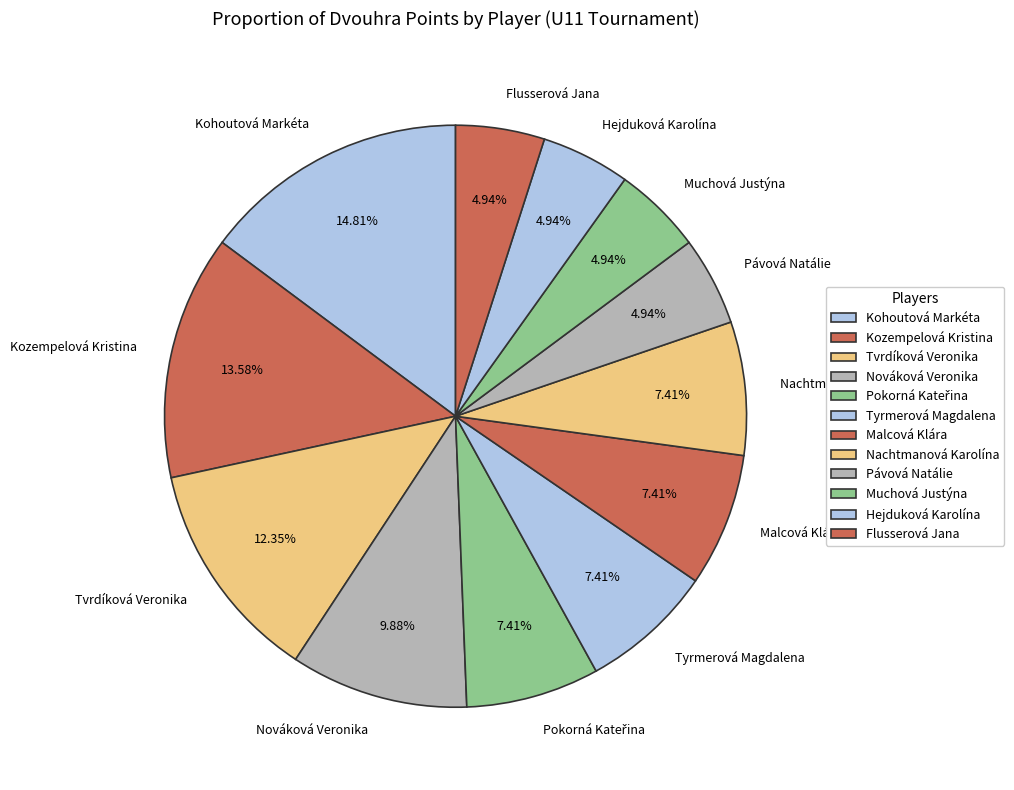

The Kozempelová Kristina slice represents 3% of the pie. True or false?

False